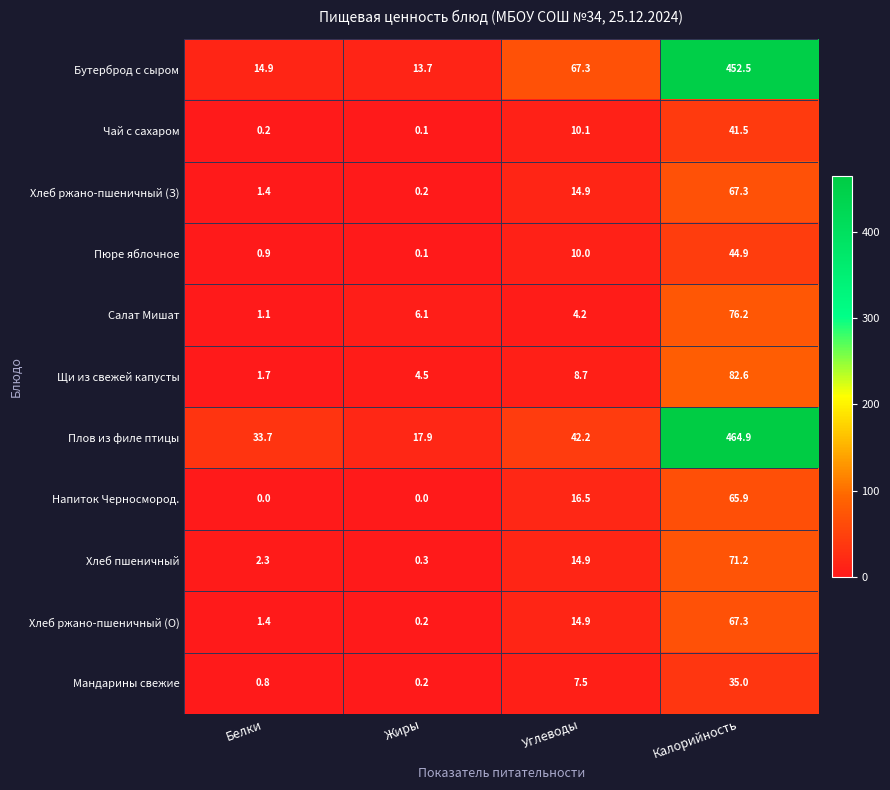

The Хлеб пшеничный series shows 0.3 at Жиры. True or false?

True